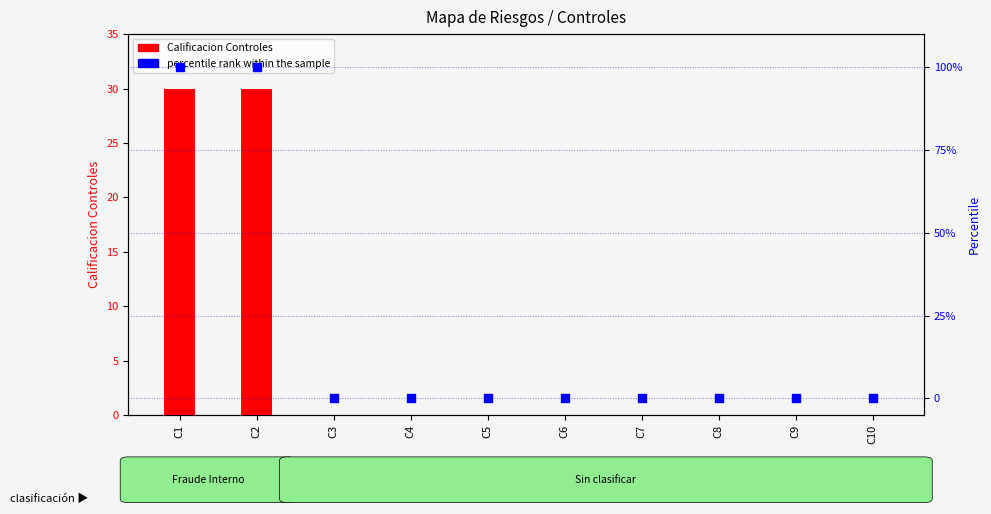

Which series reaches the minimum Y coordinate?

Calificacion Controles